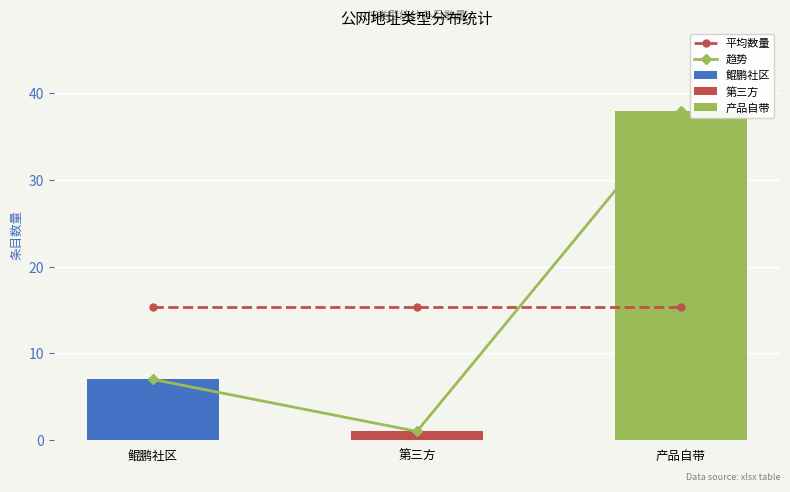

How many groups of bars are there?

3